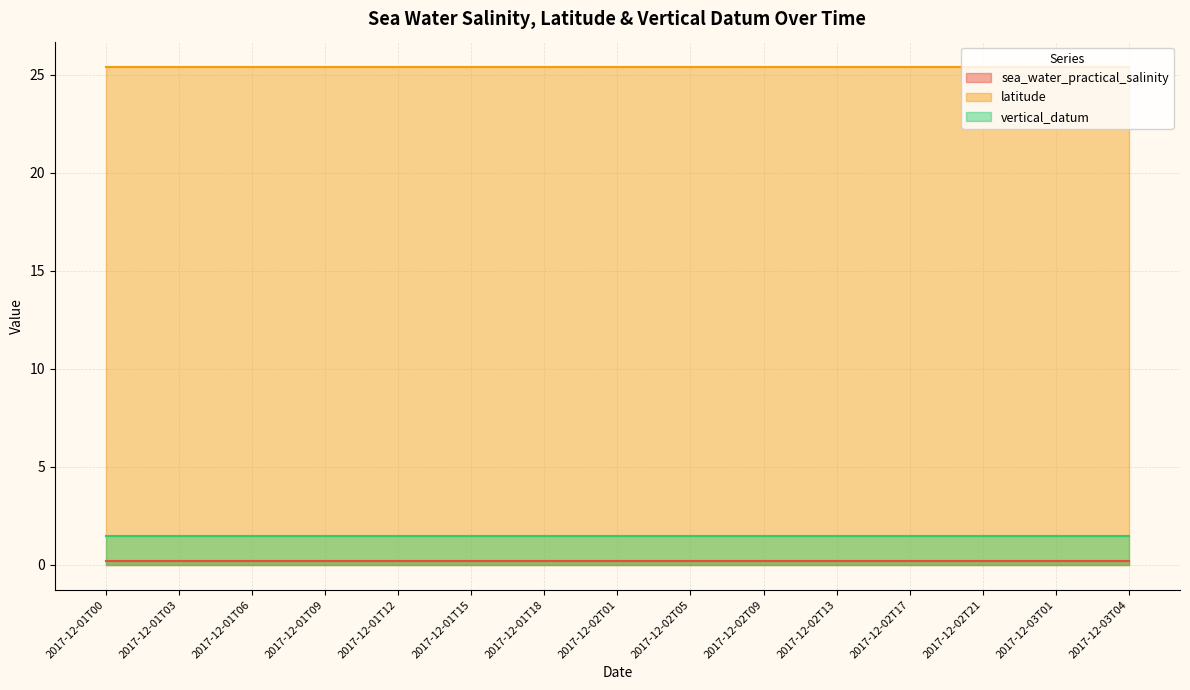

What position from the left is 2017-12-02T01?

8